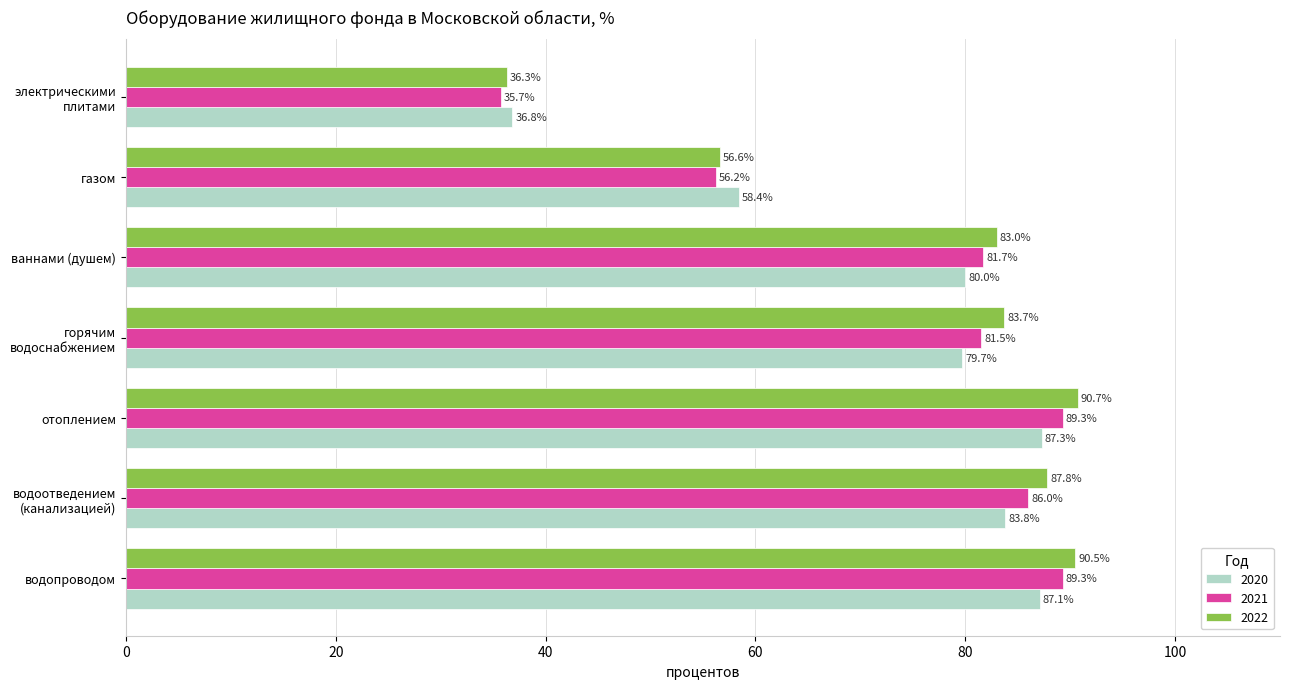

Between водопроводом and ваннами (душем), which series saw the biggest shift?

2021